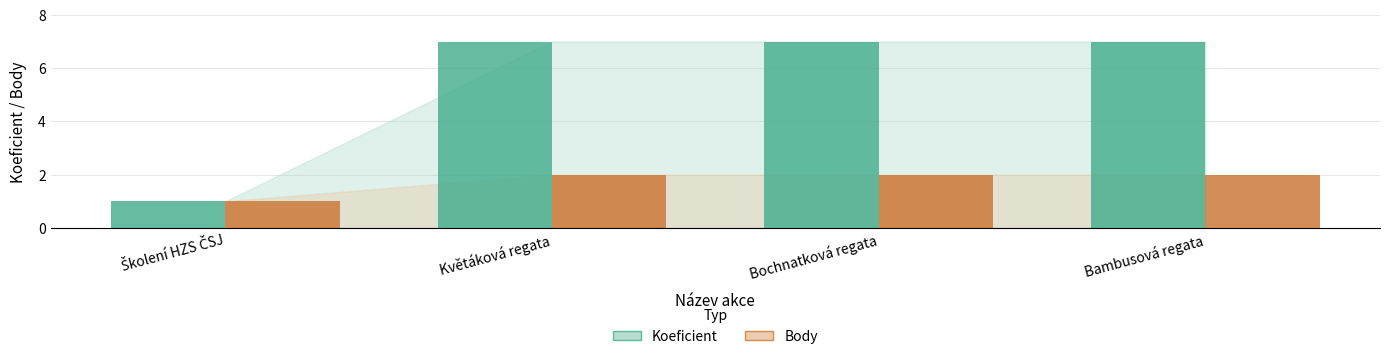

At how many categories does at least one series exceed 3?

3